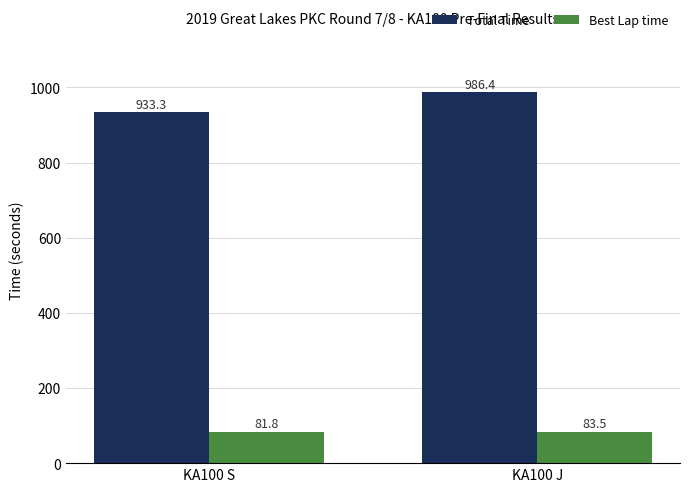

How many series are shown in this chart?

2